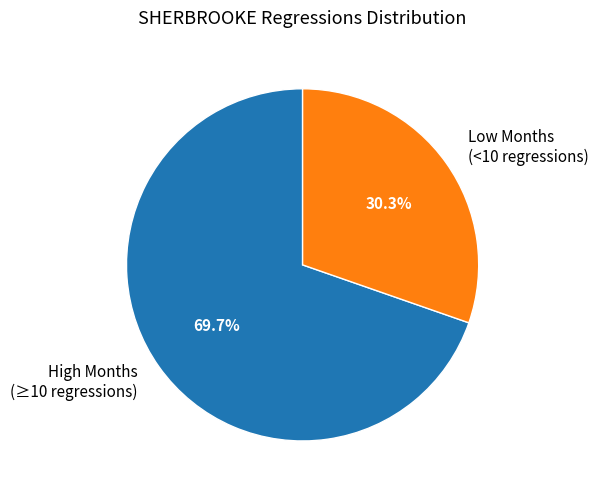

Is there a majority slice in this chart?

Yes